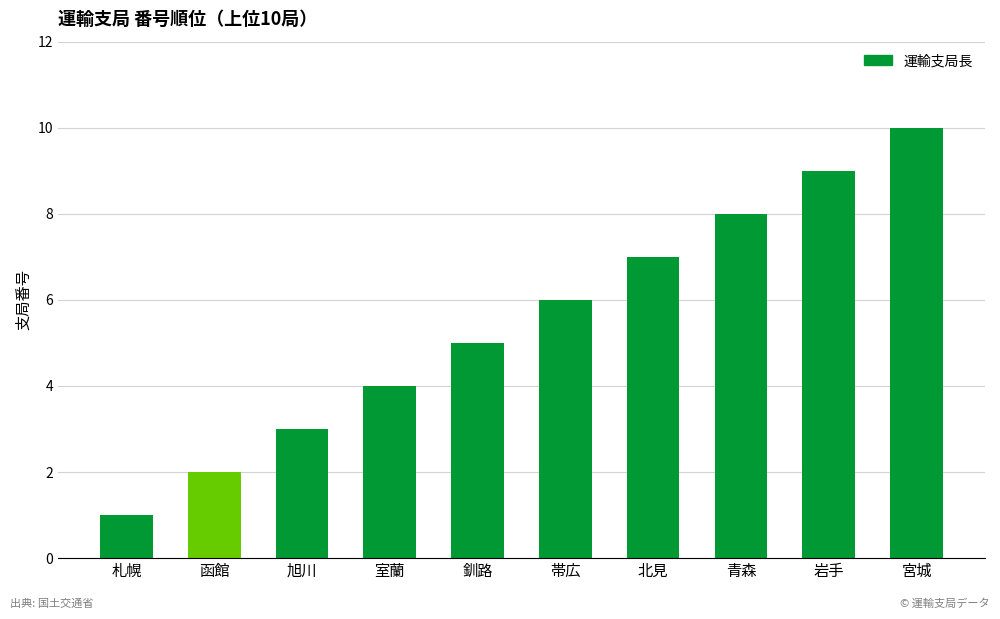

What value does the data have at 旭川?

3